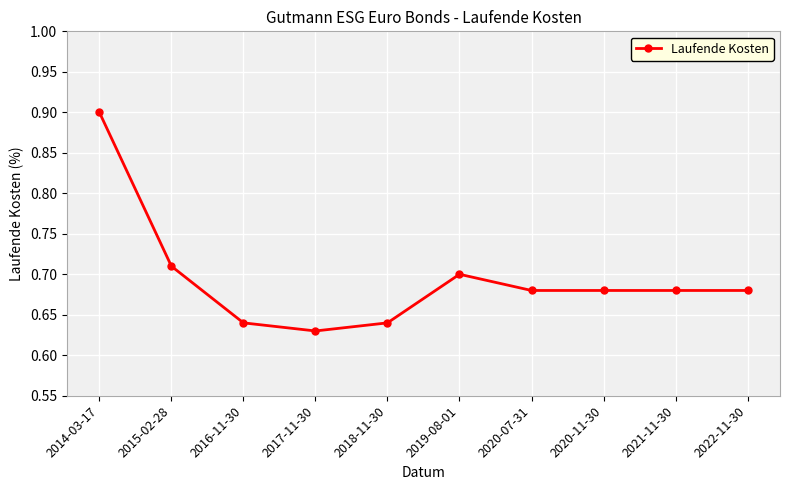

What is the maximum value shown in the chart?

0.9